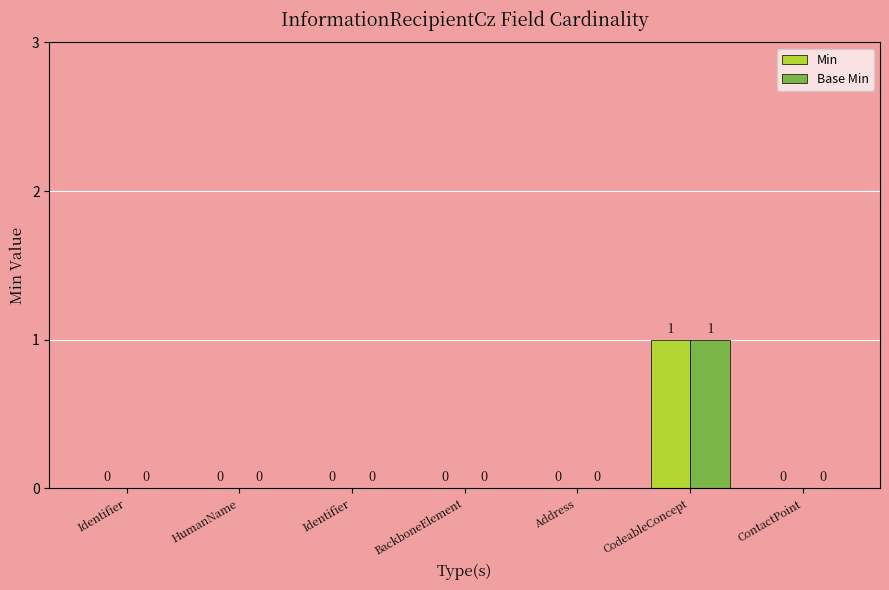

Are the bars horizontal?

No